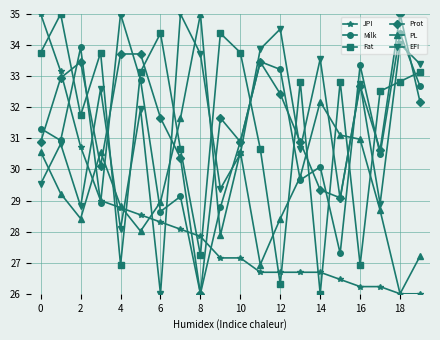

How many data points in JPI are above 27?

11